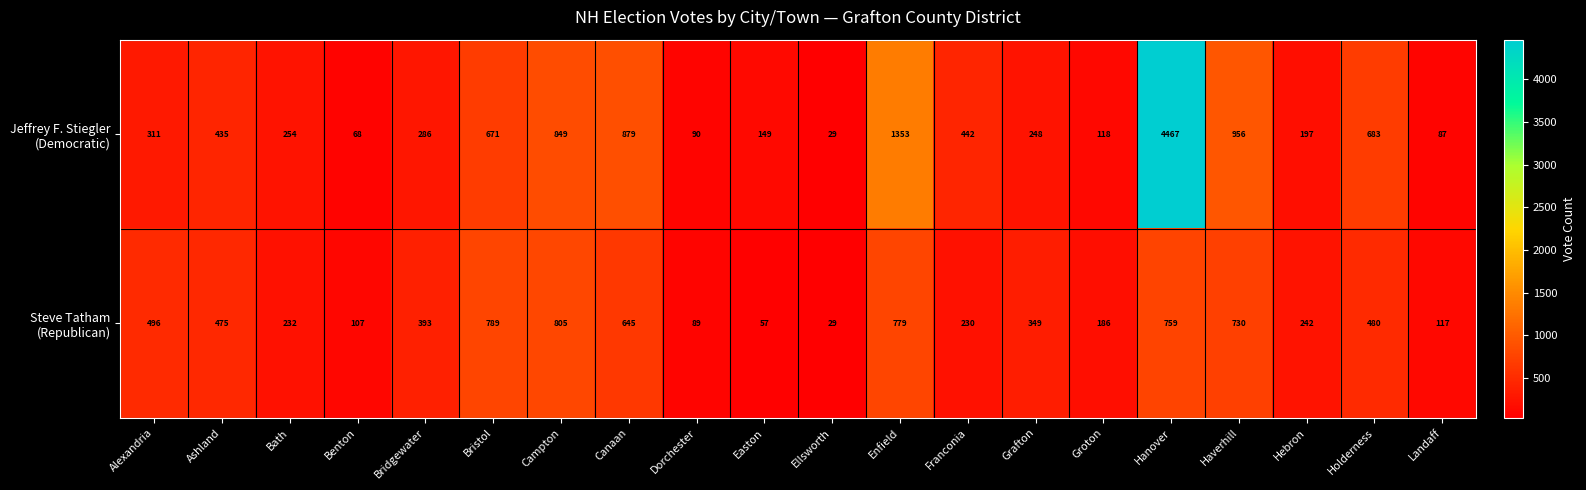

Which category has the lowest value across all series?

Ellsworth